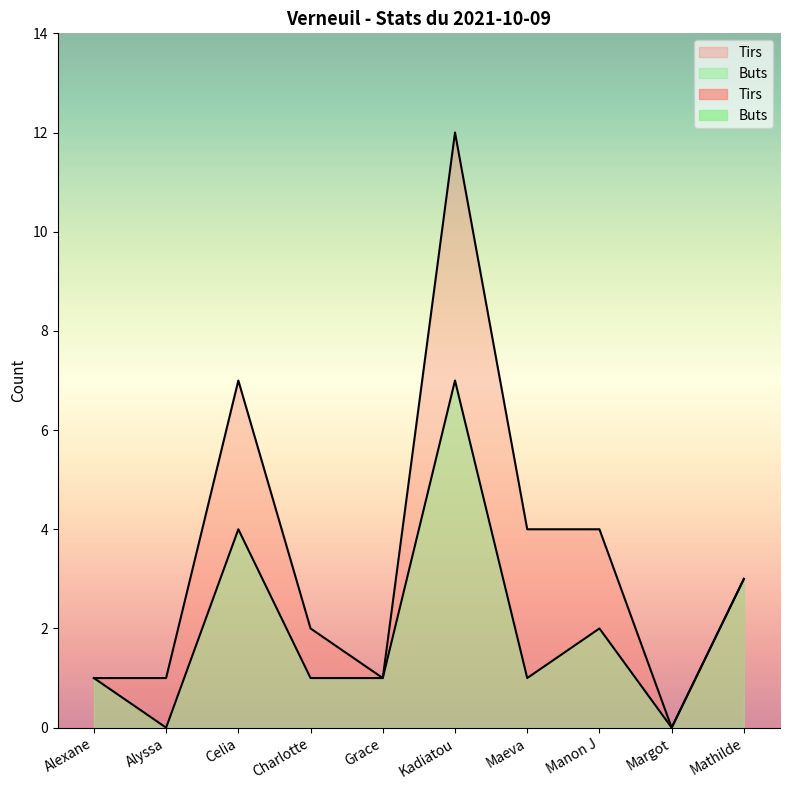

True or false: Tirs and Buts cross at least once.

False